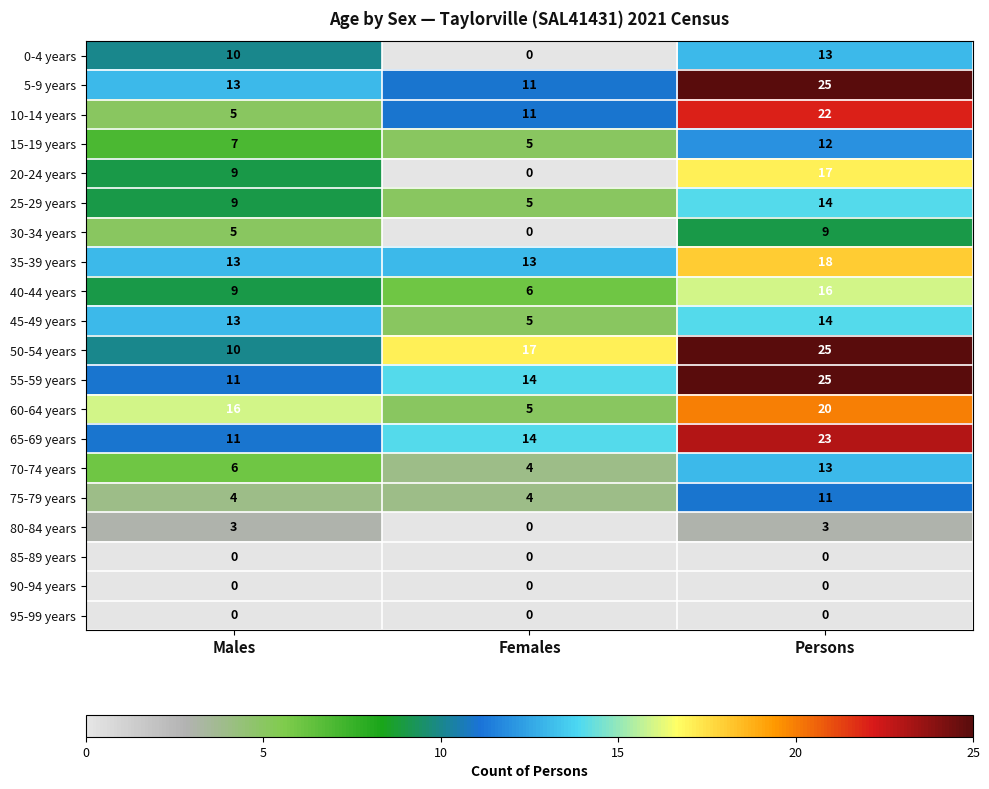

Count the number of categories in the chart.

3